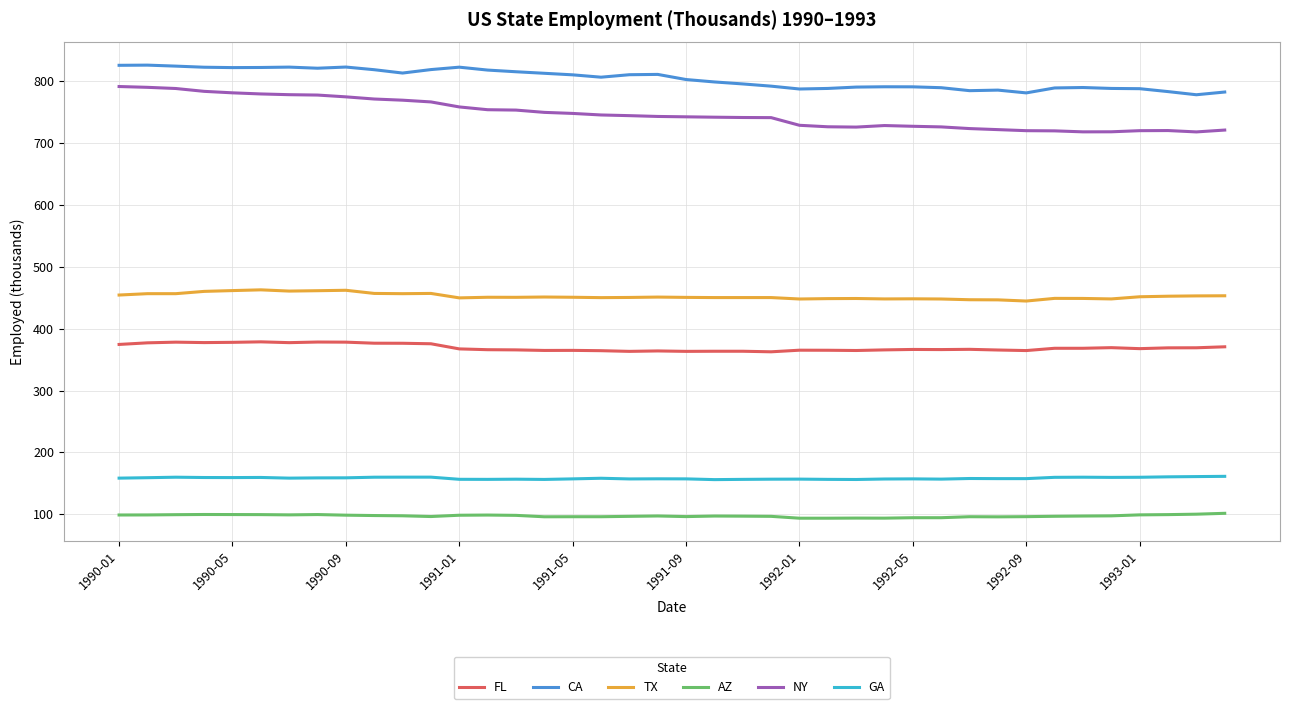

What is the difference between the maximum and minimum values in the AZ series?

7.9